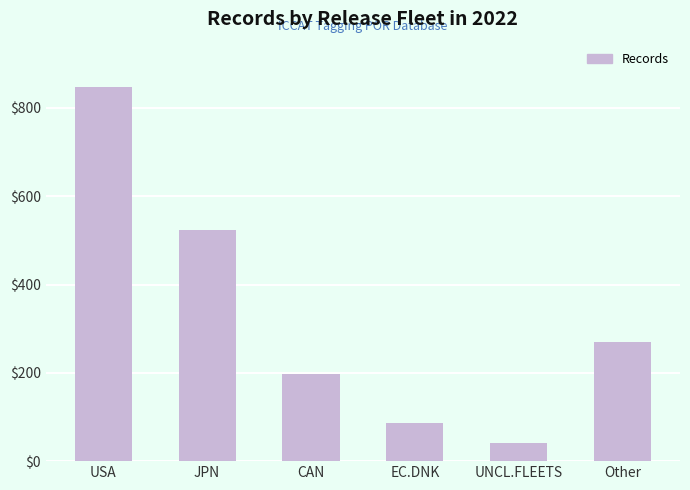

Rank the categories by value from lowest to highest.

UNCL.FLEETS, EC.DNK, CAN, Other, JPN, USA